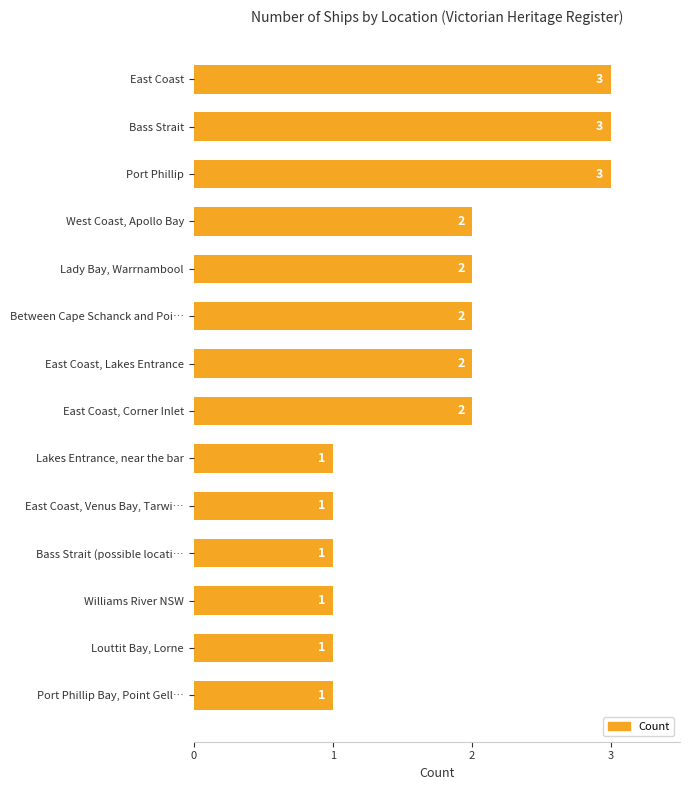

Count the values in the range 1 to 2.

11